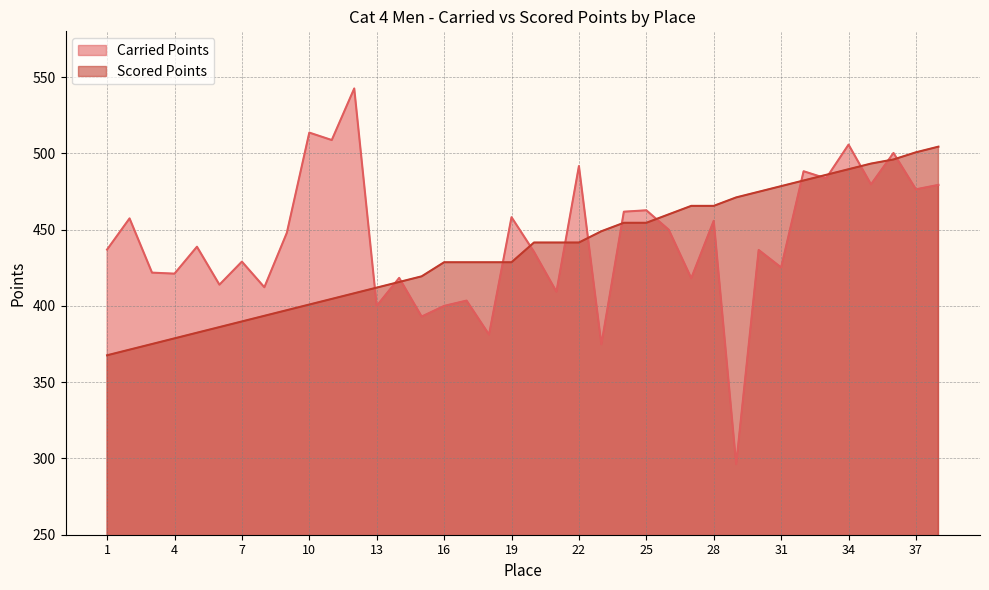

At which label does Scored Points reach its minimum?

1